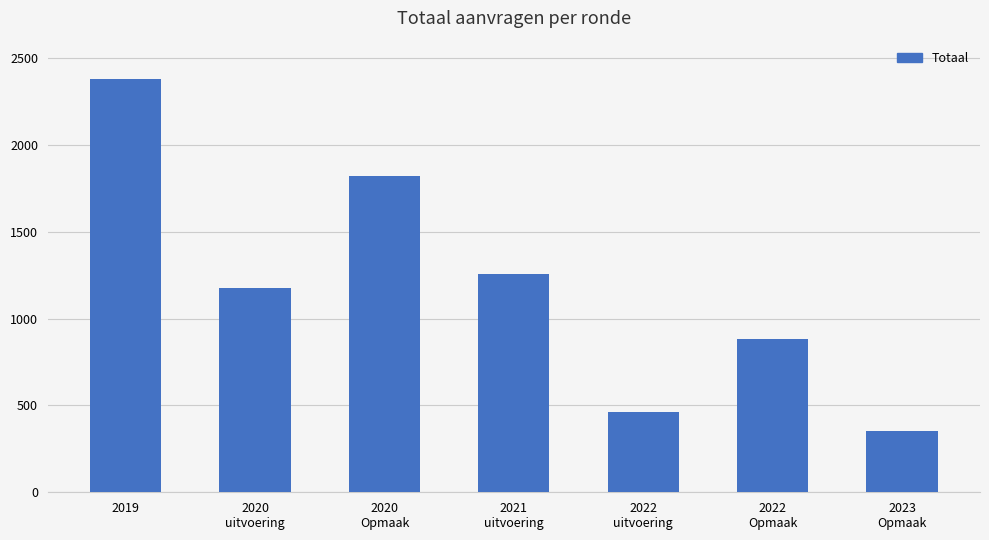

What is the sum of all values?

8328